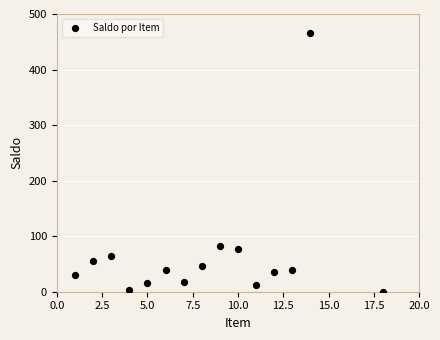

What Y value in the scatter plot is closest to 233?

83